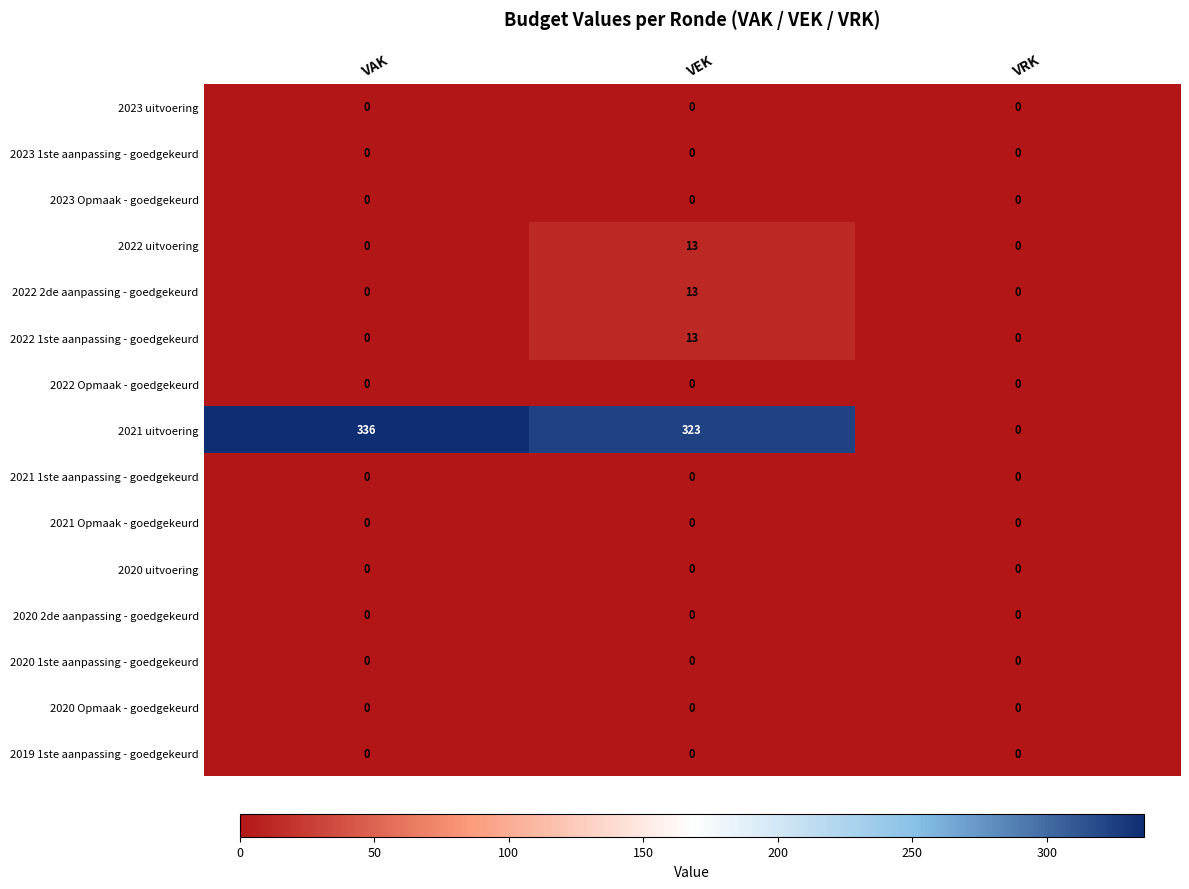

What value does the 2021 uitvoering series have at VAK, to the nearest 50?

350